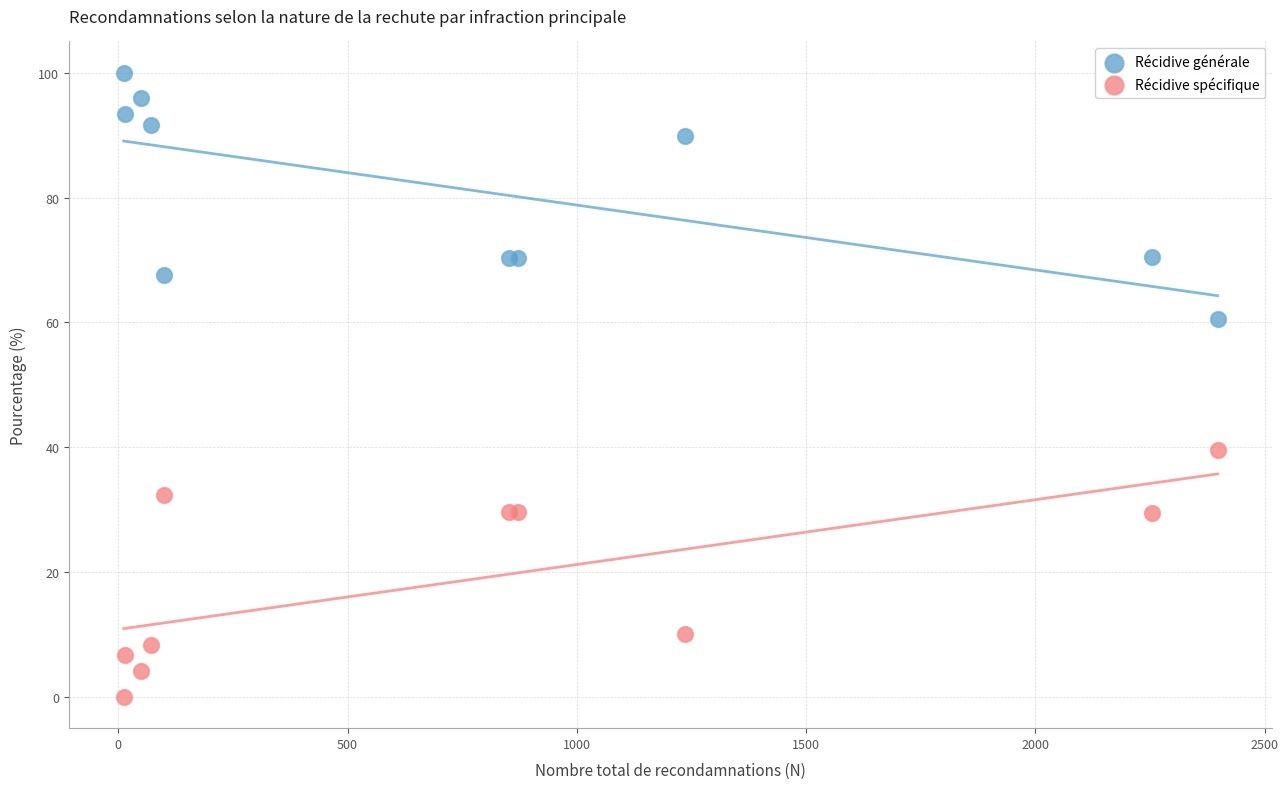

What are all the series names shown in the legend?

Récidive générale, Récidive spécifique